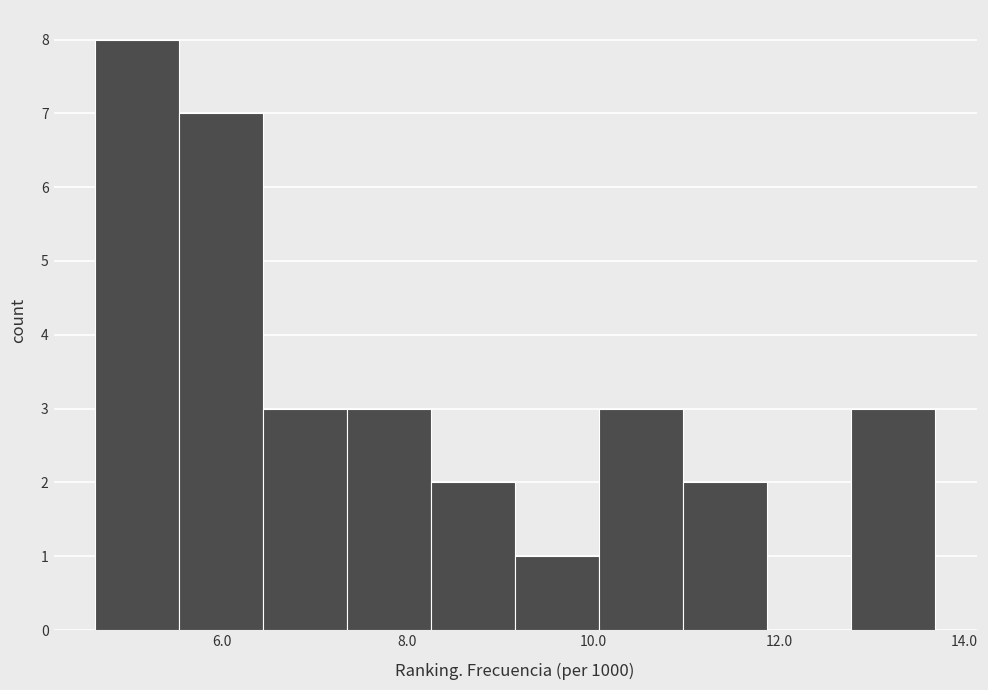

Over which range of the x-axis is the bar tallest?

4.6 to 5.6